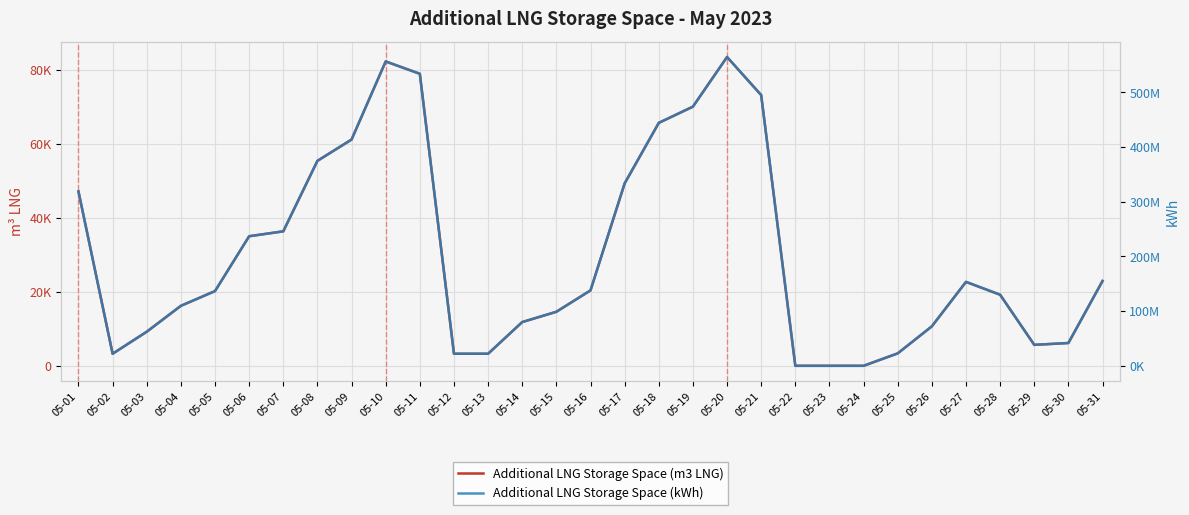

Reading left to right, list all the values displayed in this chart.

Additional LNG Storage Space (m3 LNG): 05-01=47105	05-02=3258	05-03=9204	05-04=16203	05-05=20186	05-06=35005	05-07=36330	05-08=55369	05-09=61125	05-10=82231	05-11=78894	05-12=3258	05-13=3258	05-14=11818	05-15=14597	05-16=20373	05-17=49270	05-18=65631	05-19=70013	05-20=83425	05-21=73148	05-22=0	05-23=0	05-24=0	05-25=3355	05-26=10666	05-27=22673	05-28=19201	05-29=5662	05-30=6158	05-31=22922
Additional LNG Storage Space (kWh): 05-01=318901908	05-02=22061374	05-03=62314102	05-04=109696790	05-05=136661497	05-06=236990121	05-07=245954820	05-08=374852741	05-09=413817476	05-10=556708652	05-11=534113303	05-12=22061374	05-13=22062051	05-14=80009257	05-15=98823493	05-16=137928197	05-17=333561970	05-18=444325872	05-19=473989710	05-20=564789627	05-21=495215006	05-22=0	05-23=0	05-24=0	05-25=22718156	05-26=72210512	05-27=153502912	05-28=129995170	05-29=38332620	05-30=41691894	05-31=155186272